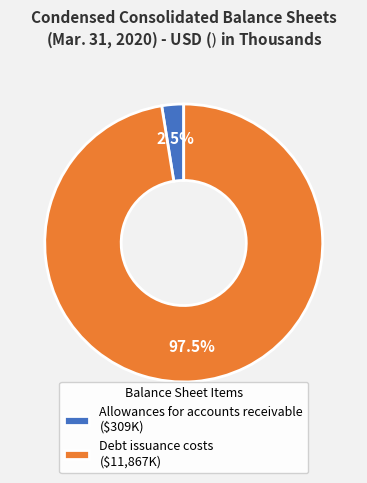

Which slice is the largest?

Debt issuance costs